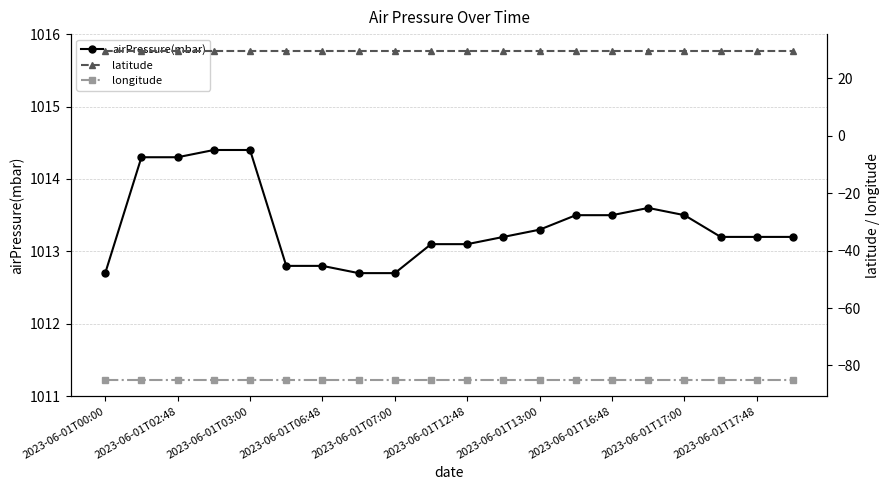

Count the number of data series in this chart.

3